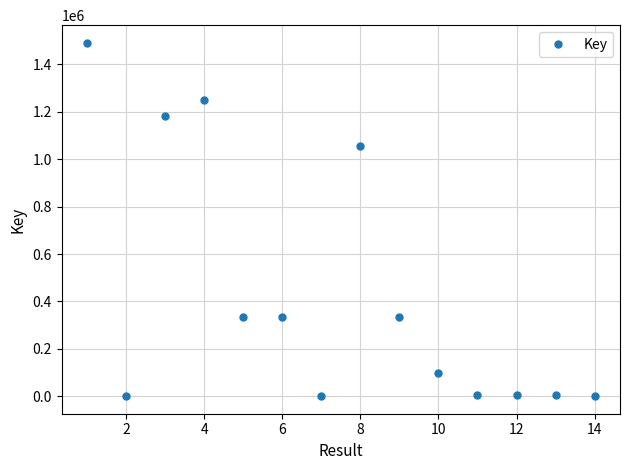

What is the value of the 2nd point from the left?

1541